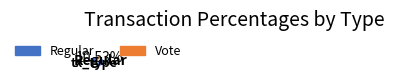

Does any single category account for the majority?

Yes